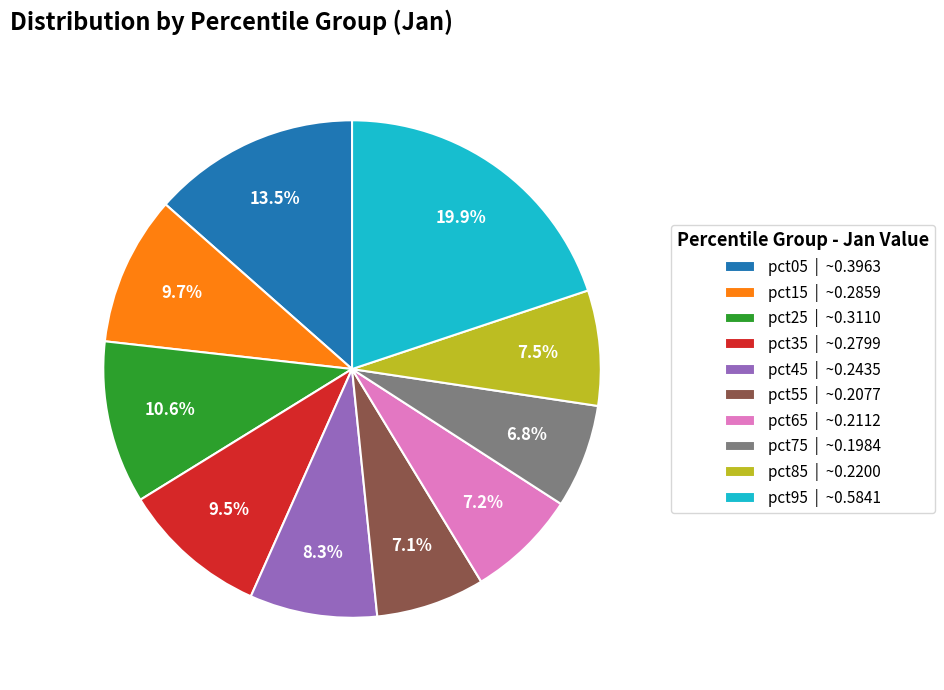

Which has a higher value, pct95 or pct75?

pct95